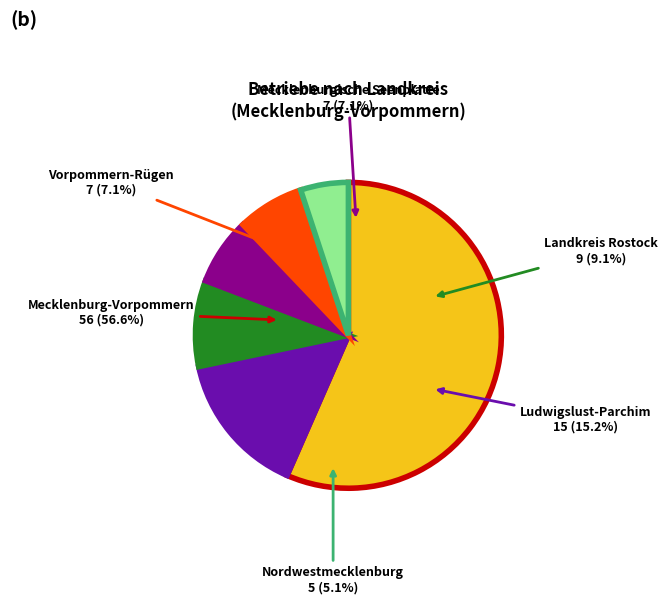

True or false: Landkreis Rostock accounts for 1% of the total.

False